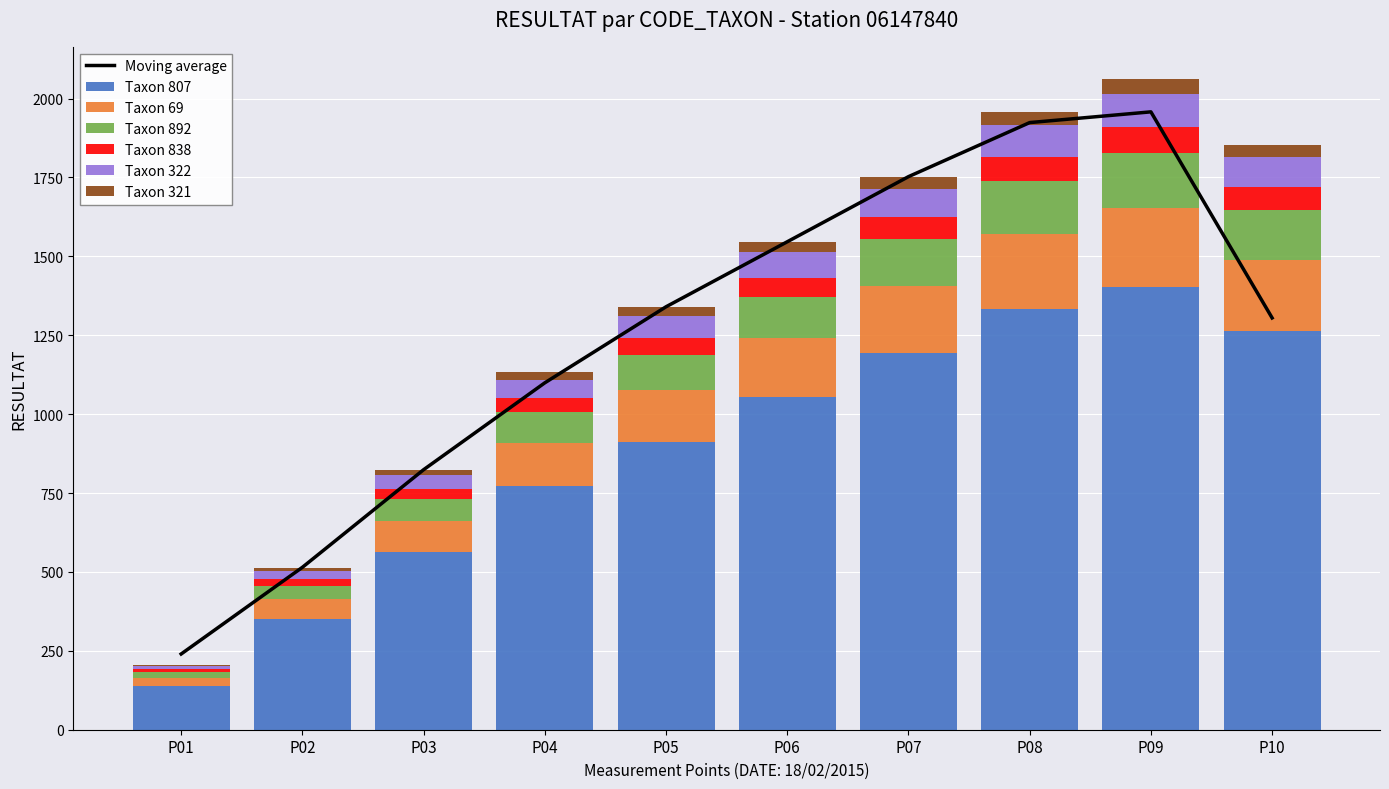

What is the total value across all series at 18/02/2015?

2061